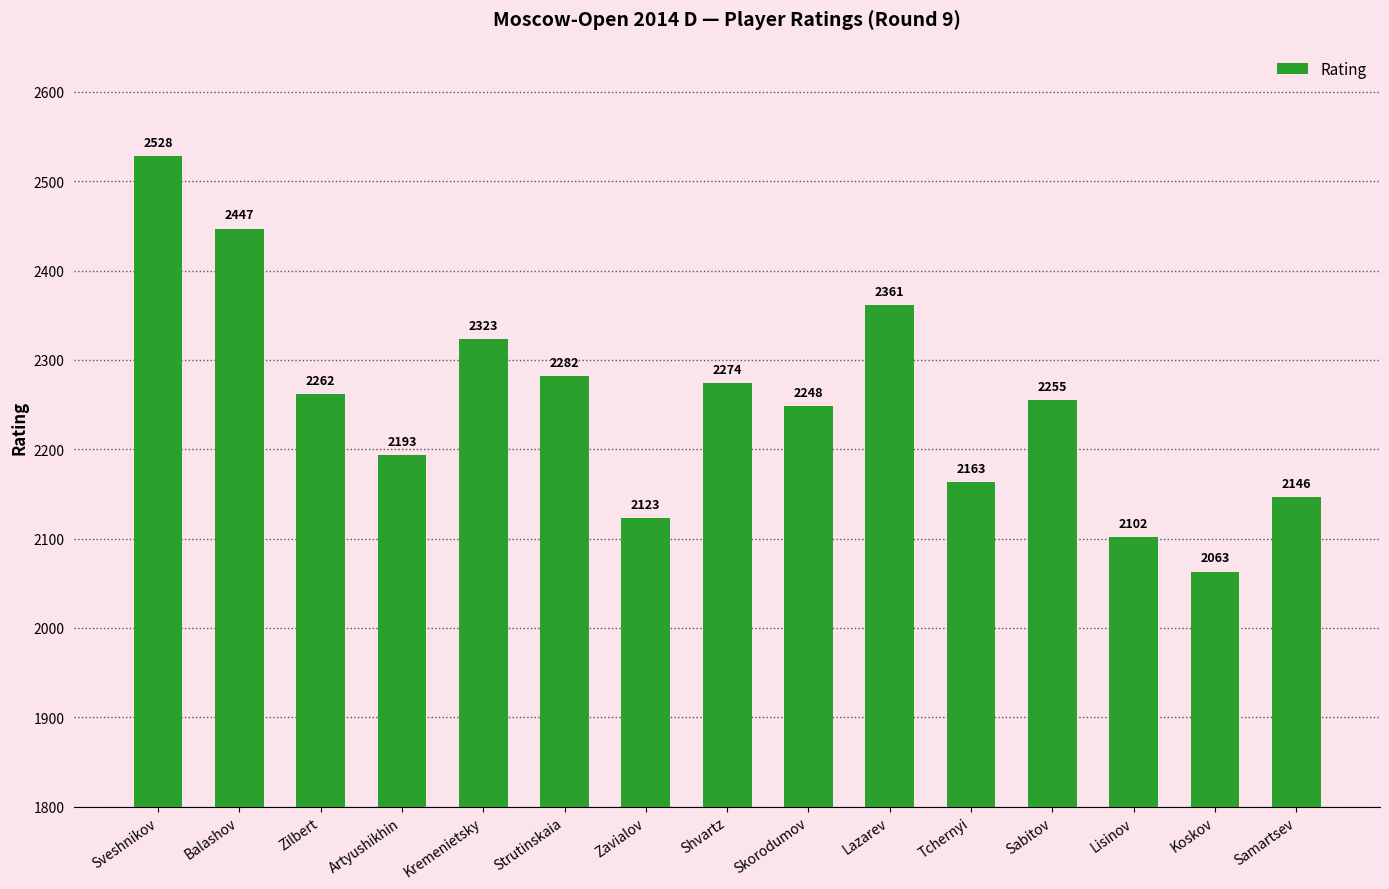

What is the change in value from Lazarev to Koskov?

-298